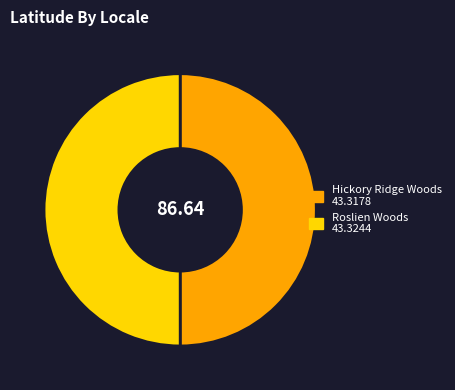

To the nearest percent, what is the average slice percentage?

50%